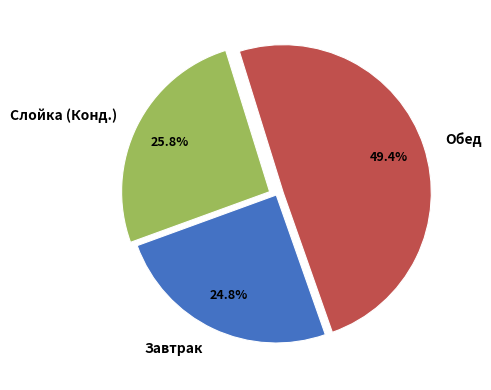

What is the smallest slice in the pie chart?

Завтрак